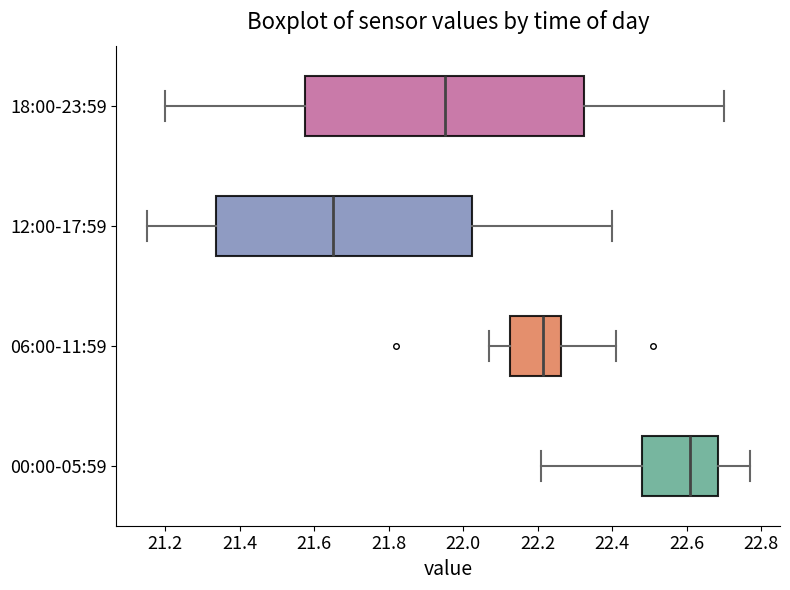

Comparing the boxes themselves (not the whiskers), which one is the widest?

18:00-23:59